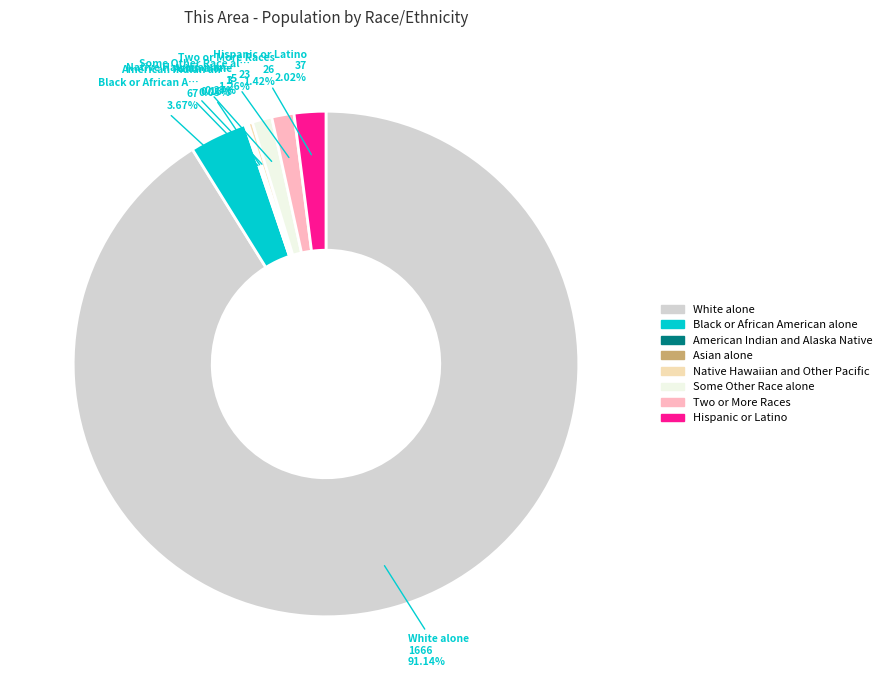

Which has a higher value, Hispanic or Latino or Some Other Race alone?

Hispanic or Latino